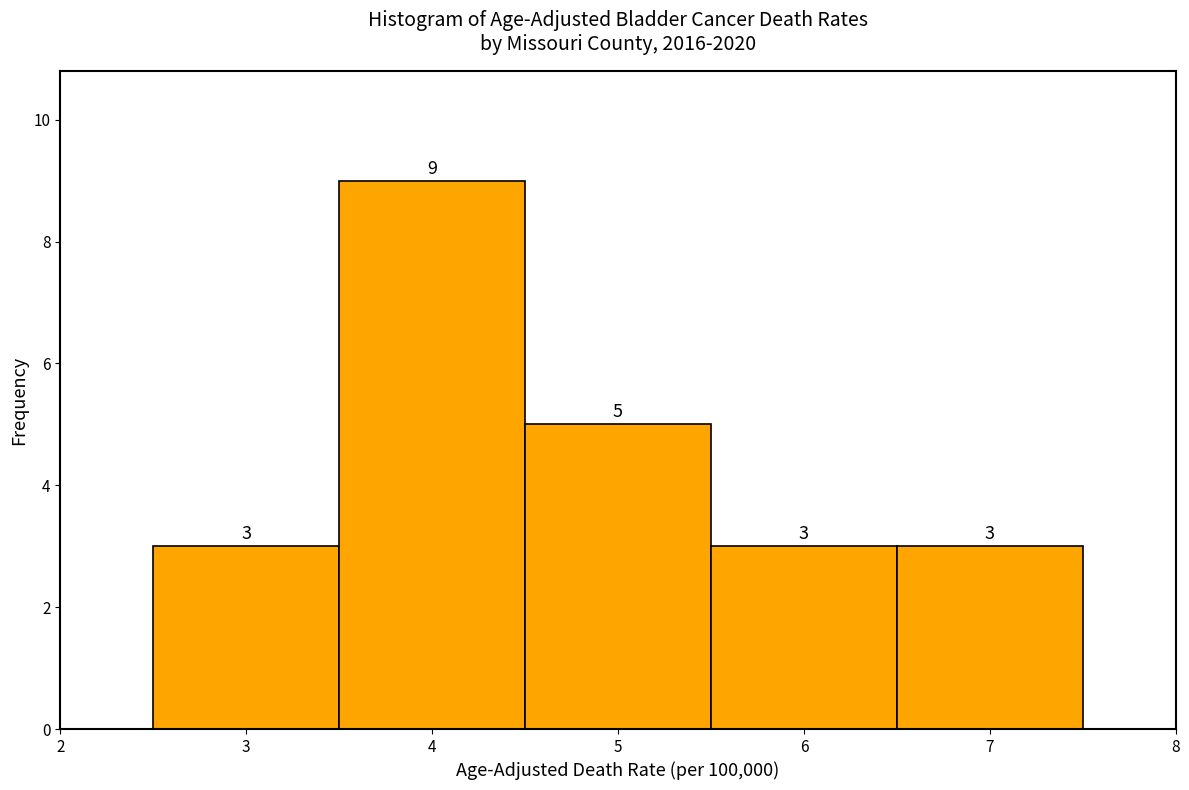

Reading left to right, list every bar in this chart as the range it spans on the x-axis followed by its height.

2.5 to 3.5: 3
3.5 to 4.5: 9
4.5 to 5.5: 5
5.5 to 6.5: 3
6.5 to 7.5: 3